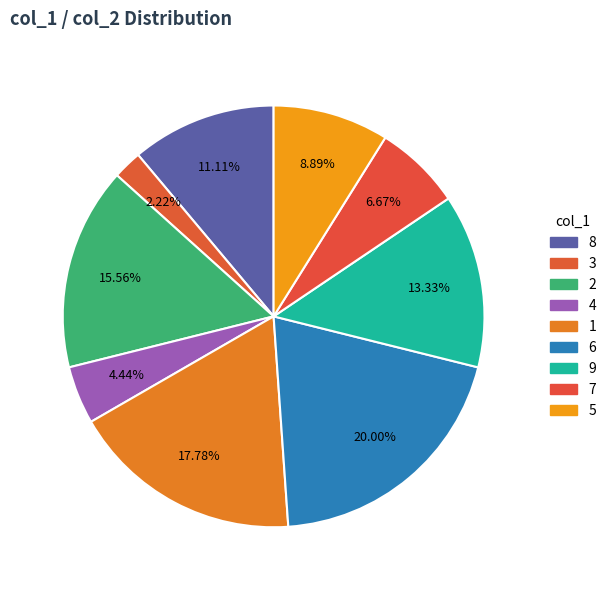

How many segments does this pie chart have?

9